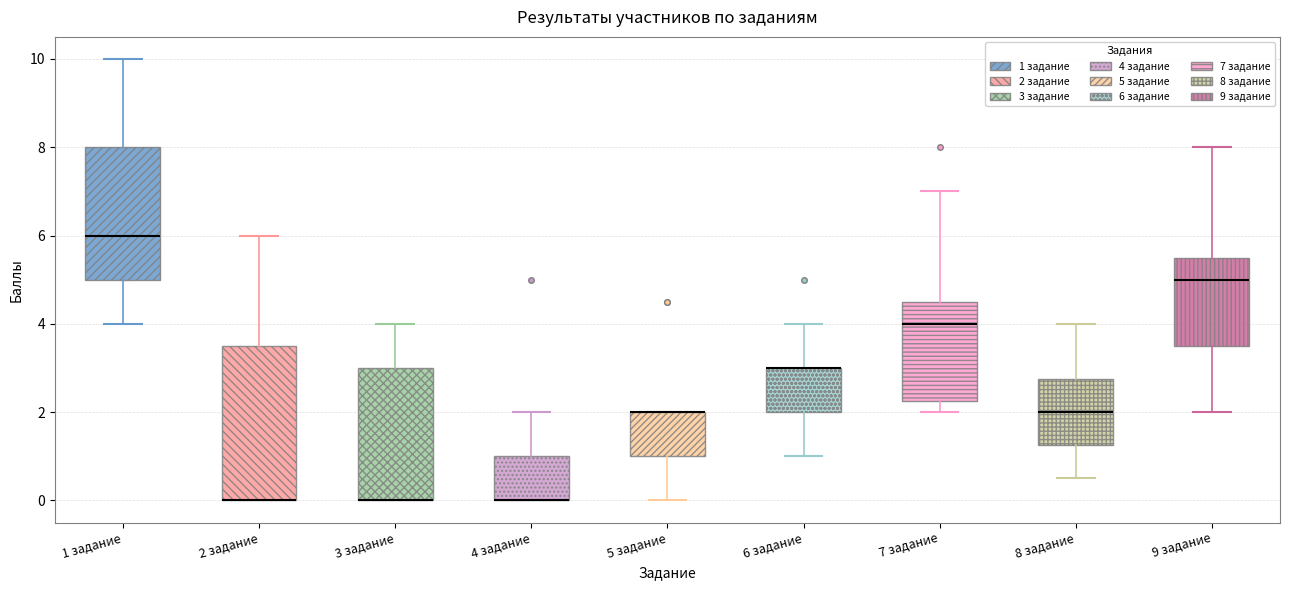

Where is the lower edge of the box for 3 задание on the y-axis? The values are not printed on the chart, so give them approximately, as read against the axis.

0.0